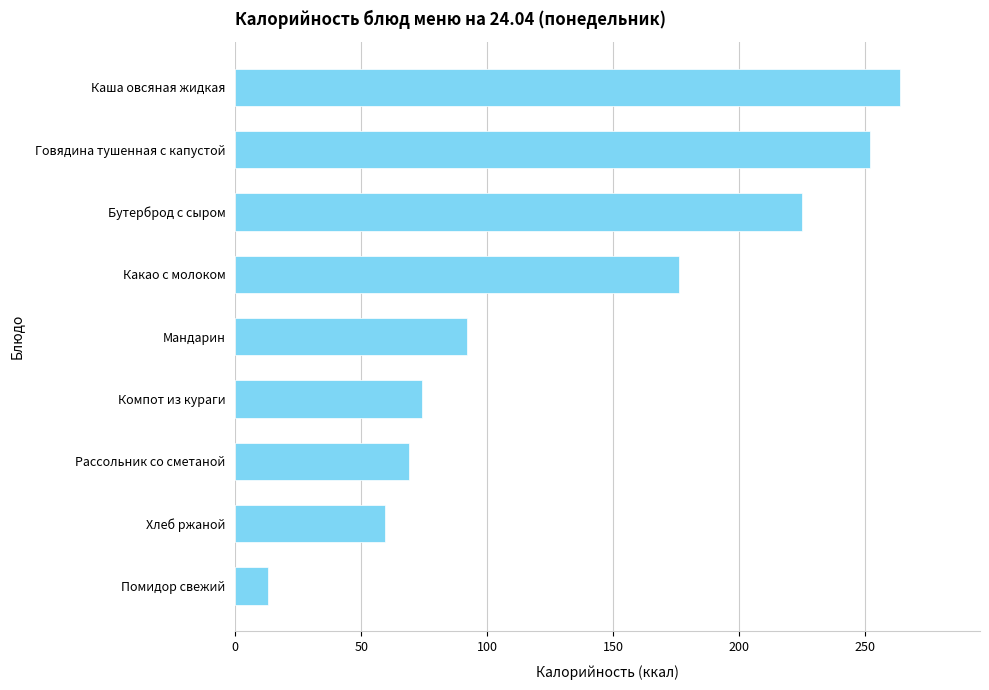

How many bars are there in total?

9